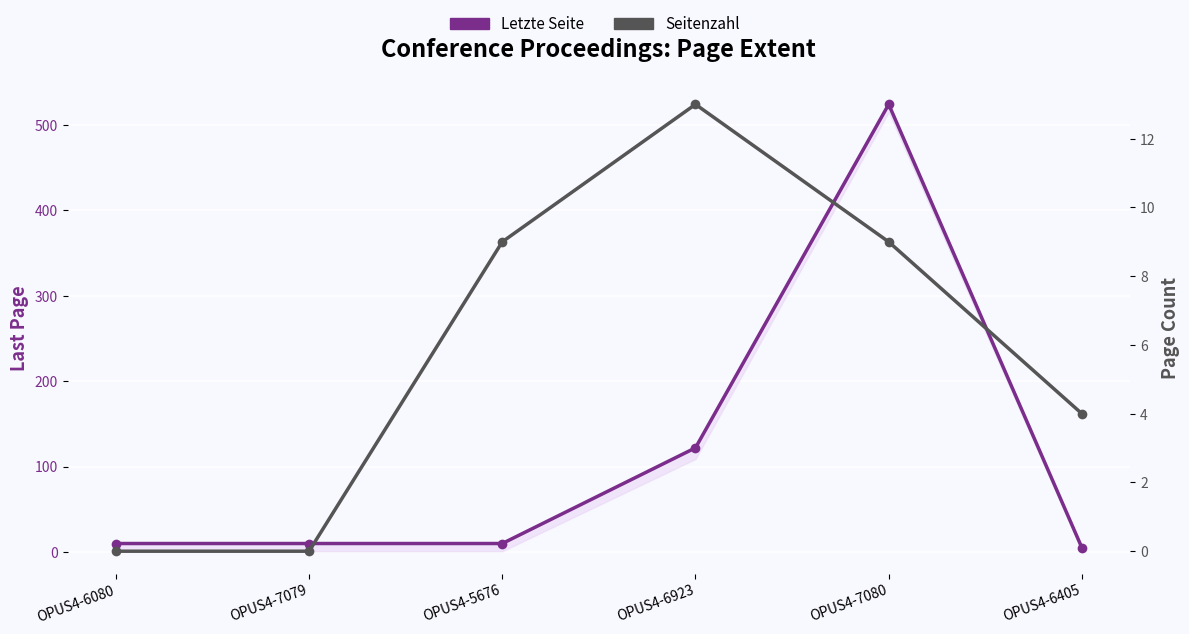

Rank the series by their maximum value, from highest to lowest.

Letzte Seite, Seitenzahl